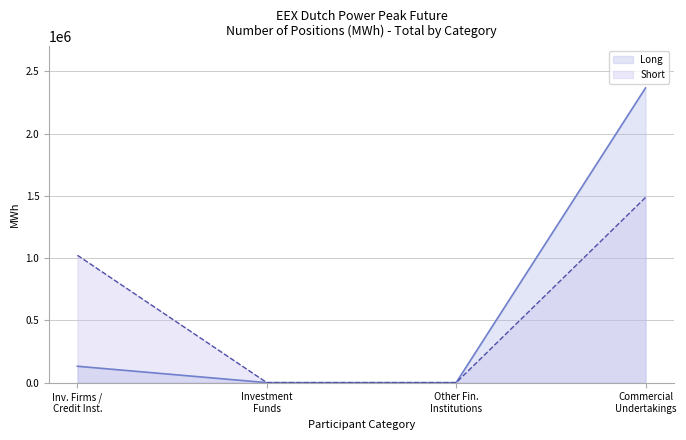

What is the maximum value shown in the chart?

2366652